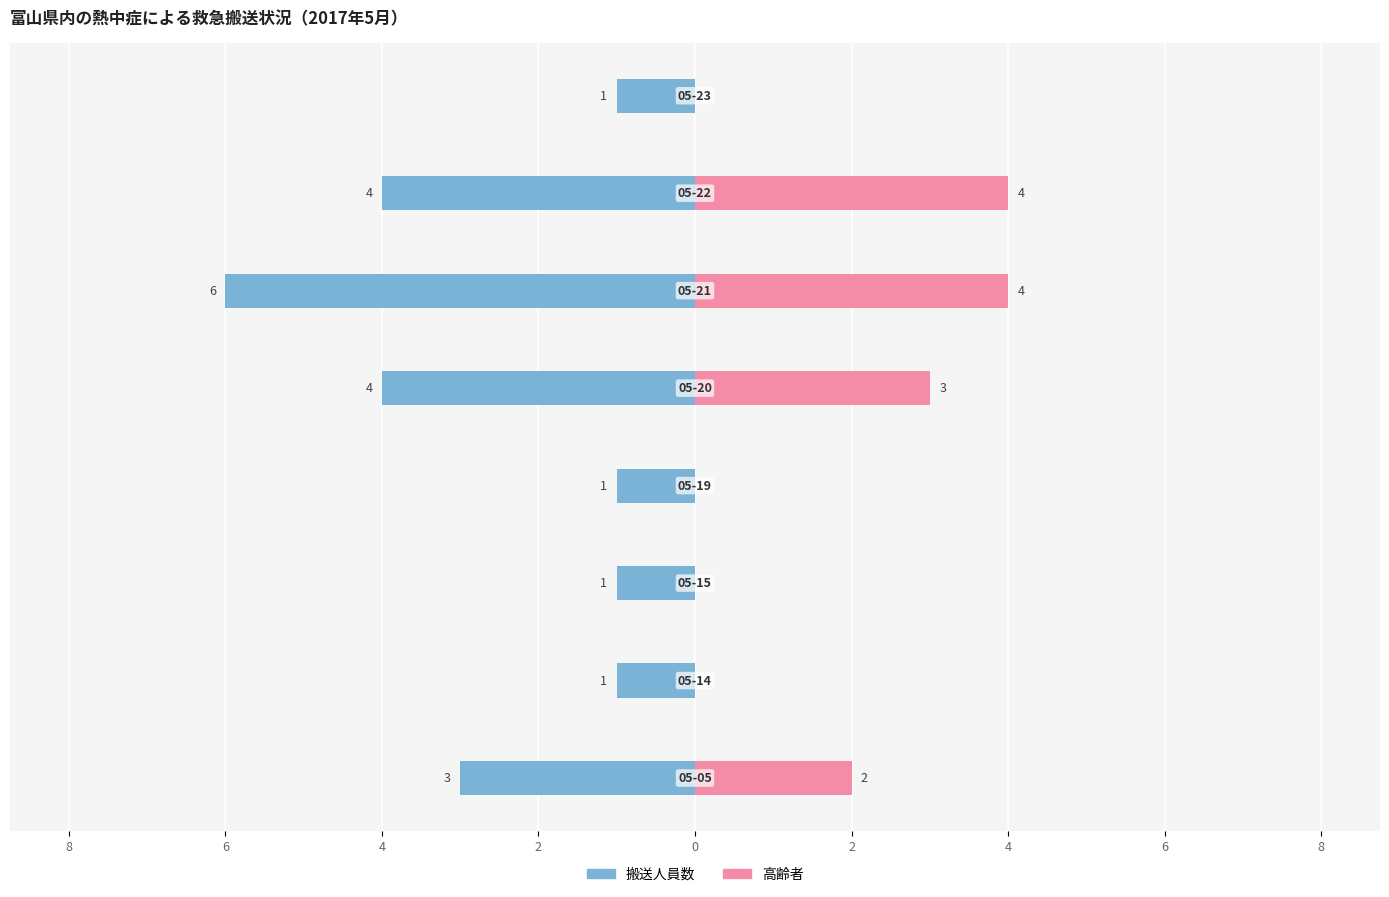

How many values in the 搬送人員数 series are below -1?

4